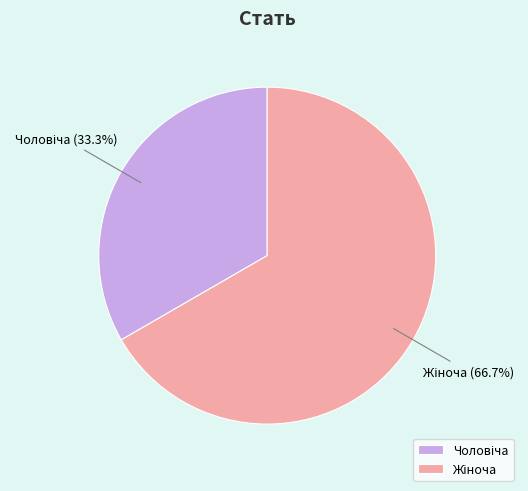

How many slices are in this pie chart?

2